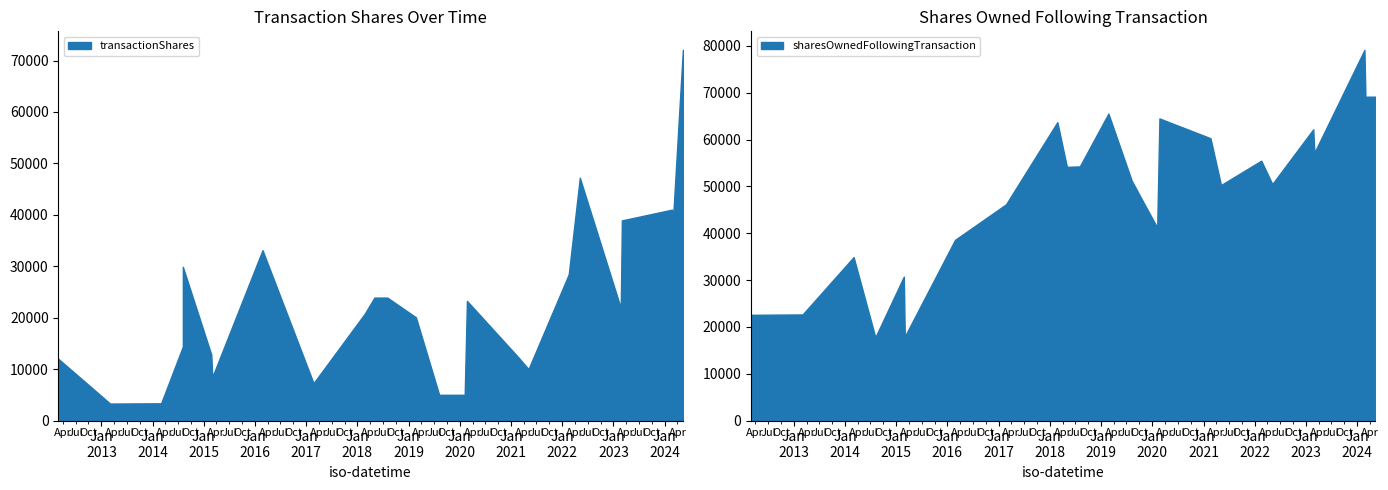

How many values in the sharesOwnedFollowingTransaction series exceed 54186?

15